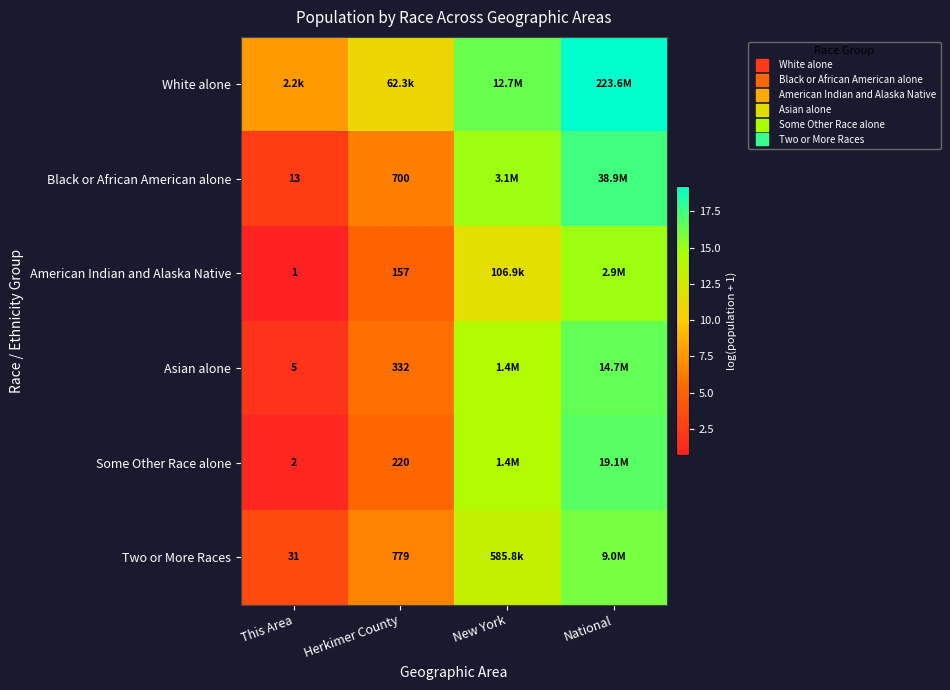

How many series are shown in this chart?

6